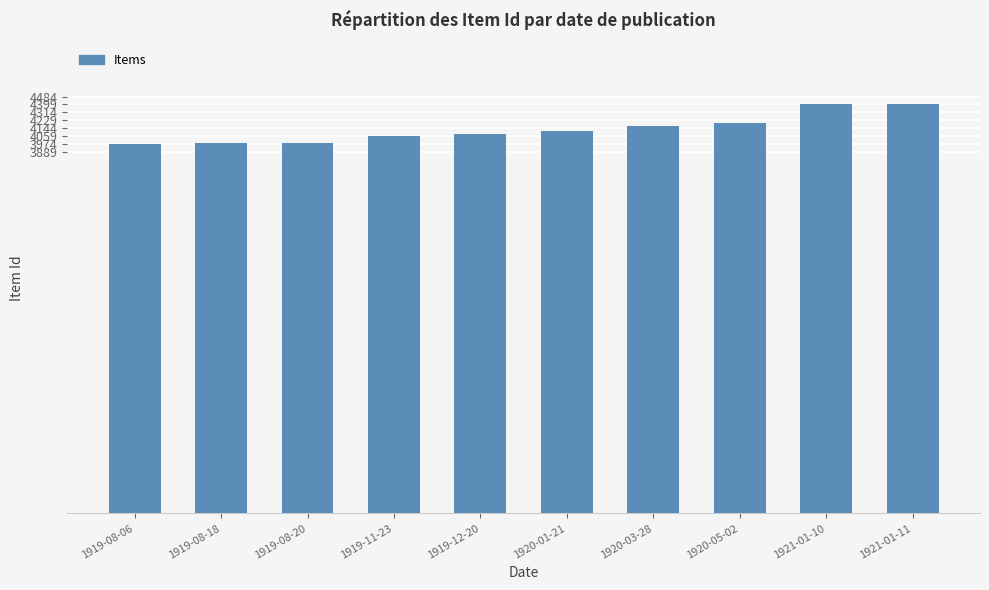

What is the average value?

4137